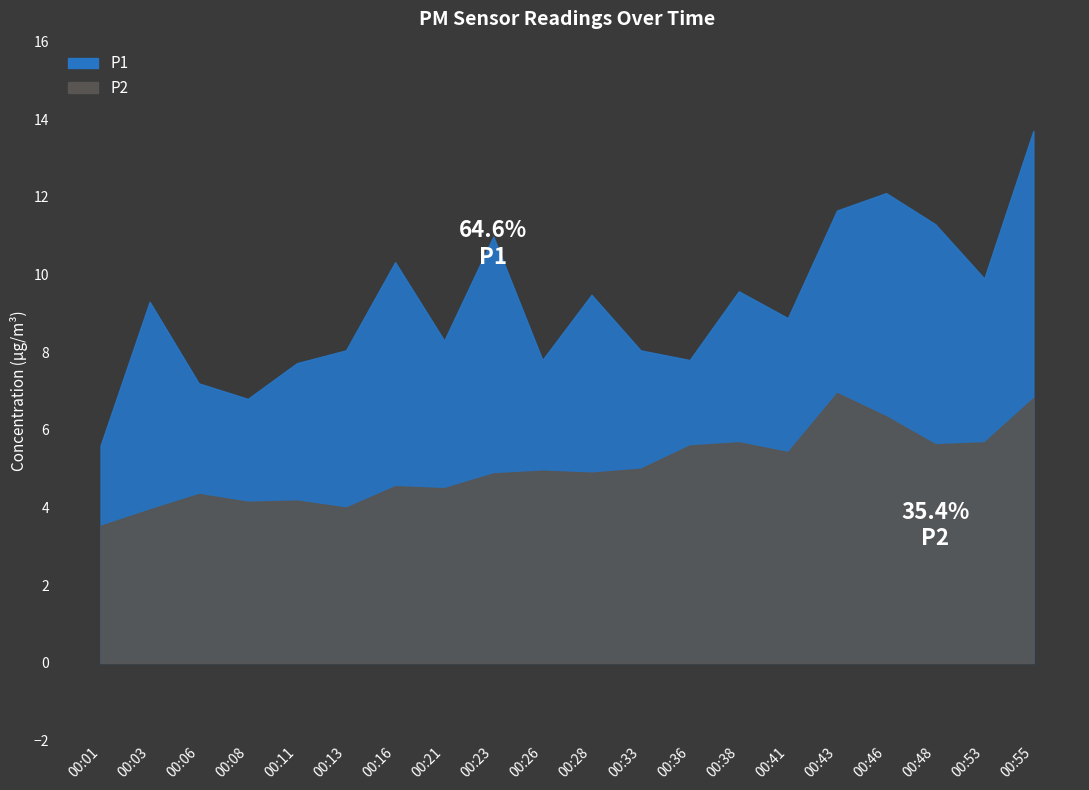

Does the chart display data point markers on the line(s)?

No